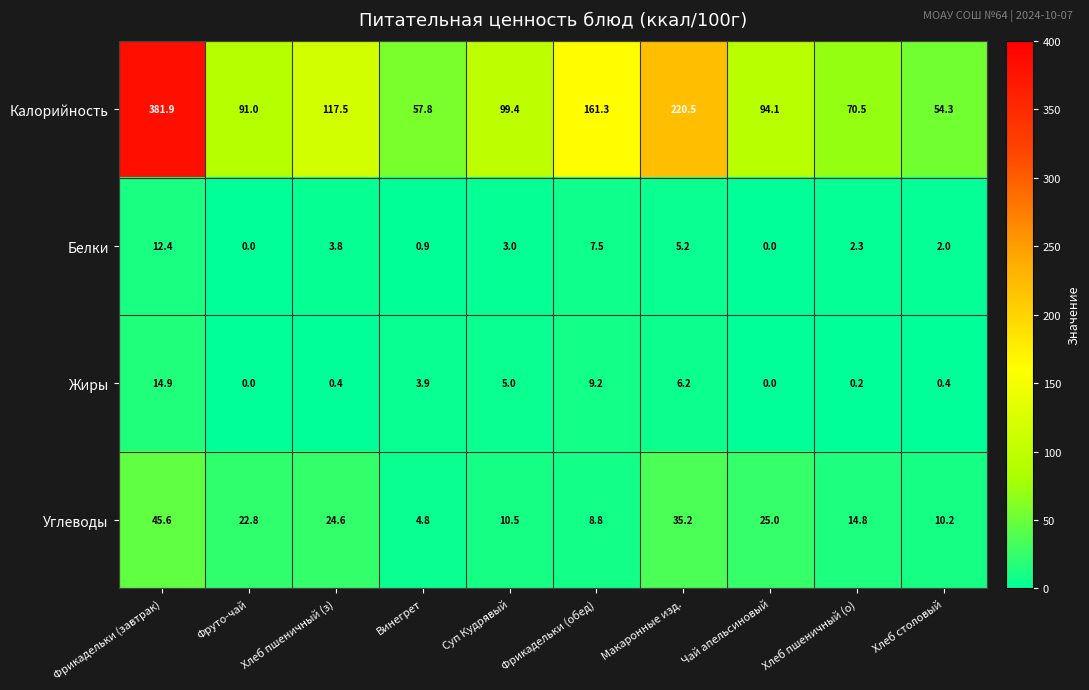

What is the spread (max minus min) of values at Винегрет?

56.9